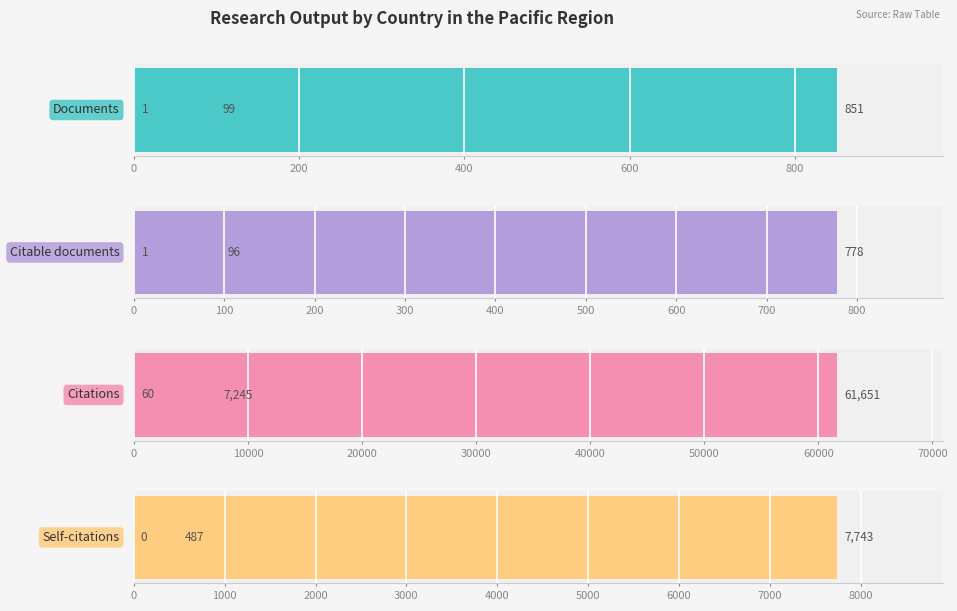

The Citable documents series shows 96 at New Zealand. True or false?

True